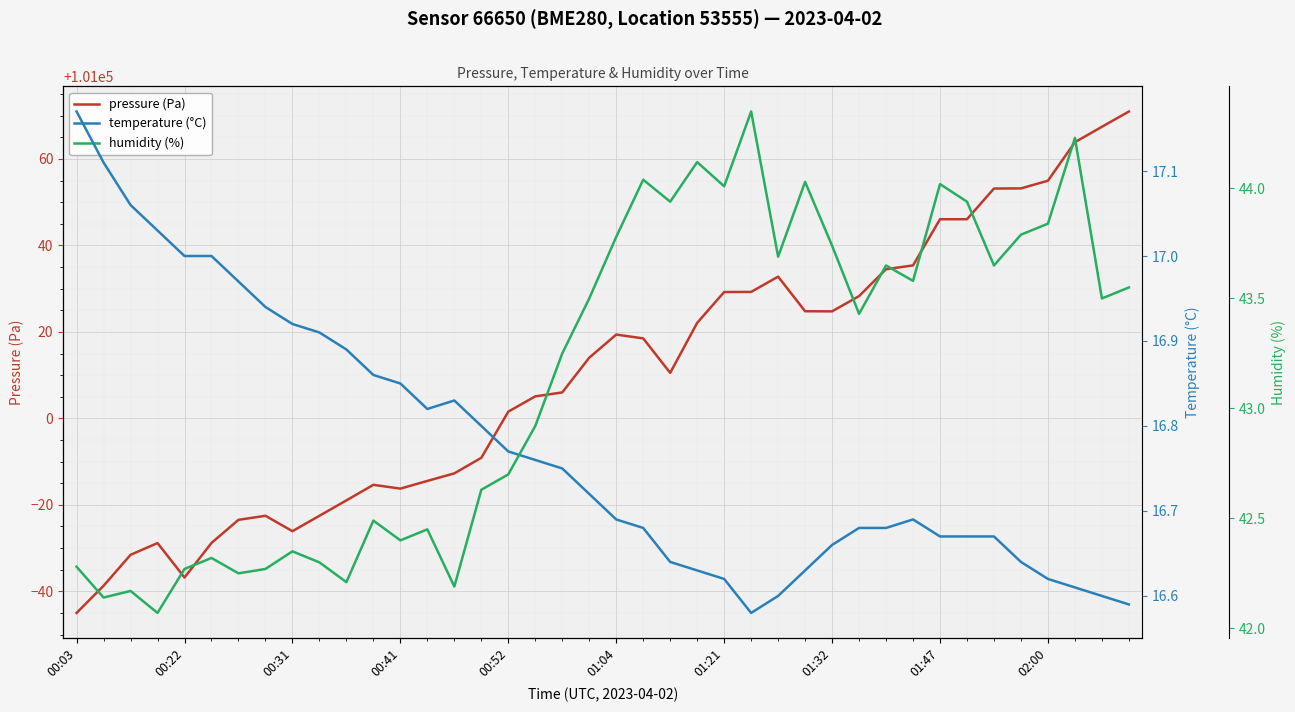

Which series has the widest spread of values?

pressure (Pa)